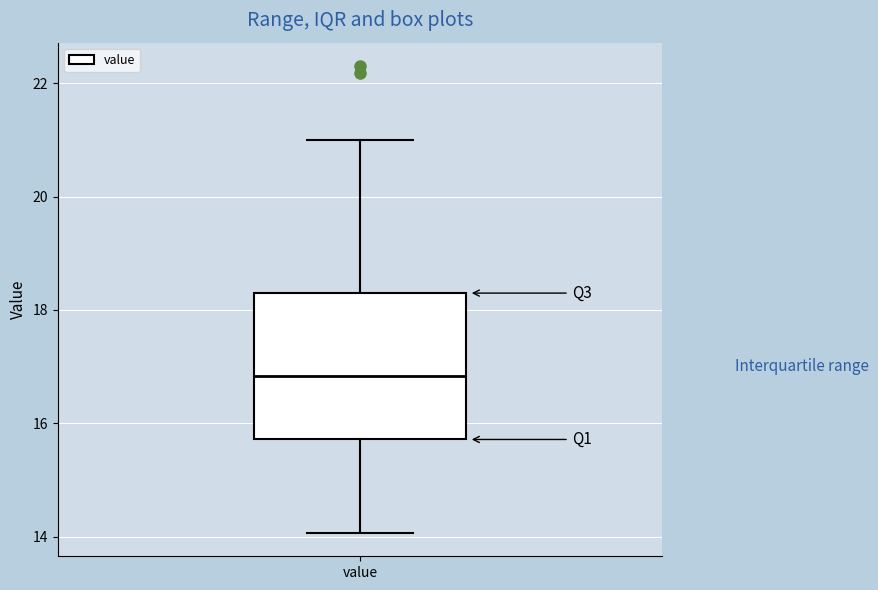

Read this box plot against the y-axis: the position of the median line, the range covered by the box, and the ends of both whiskers. The values are not printed on the chart, so give them approximately, as read against the axis.

median 16.8, box 15.8 to 18.2, whiskers 14.0 to 21.0